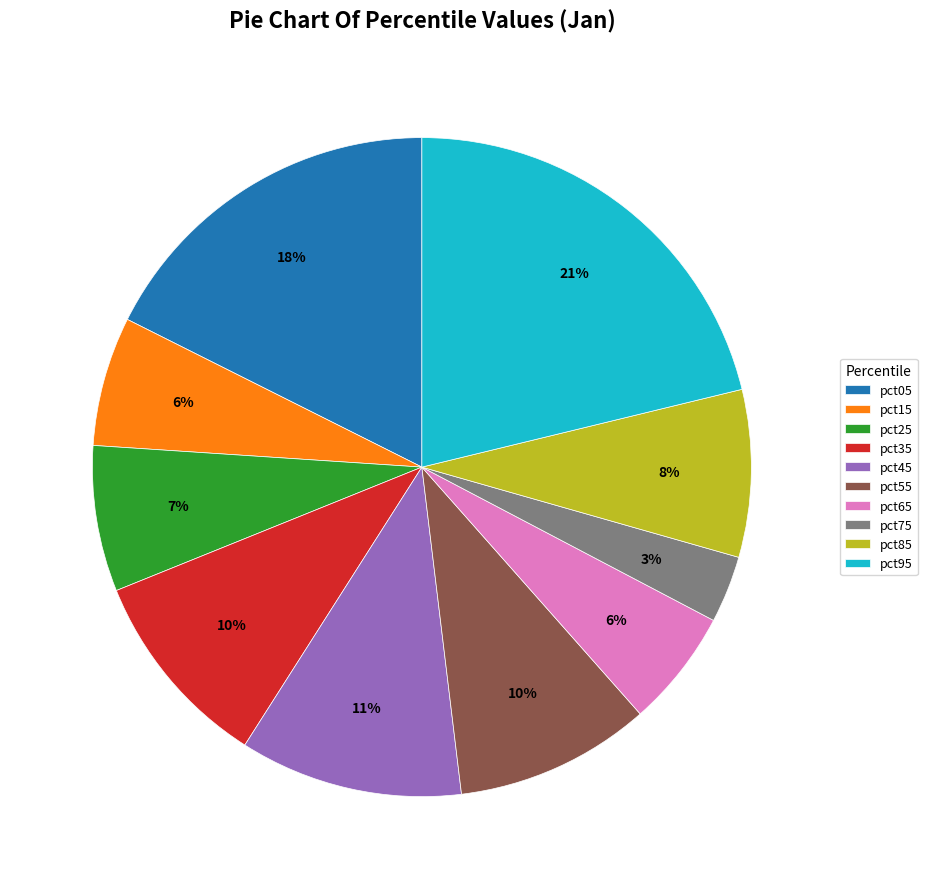

Do pct85 and pct65 together represent more than half of the pie?

No